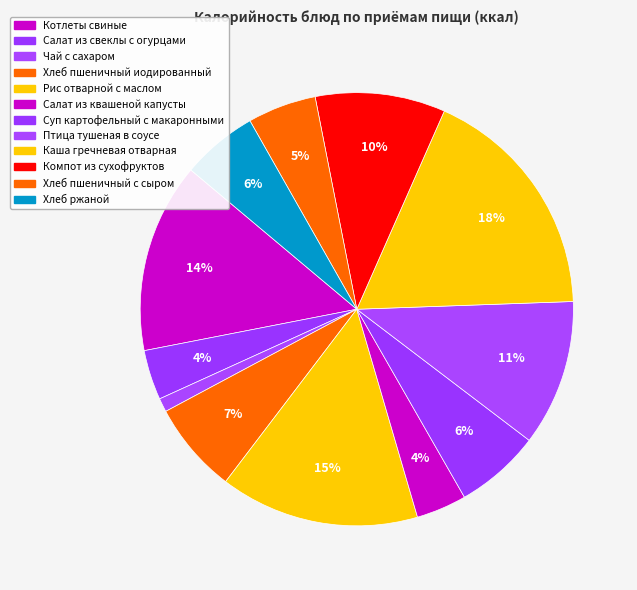

Is it true that Хлеб пшеничный иодированный is 1% of the pie?

False